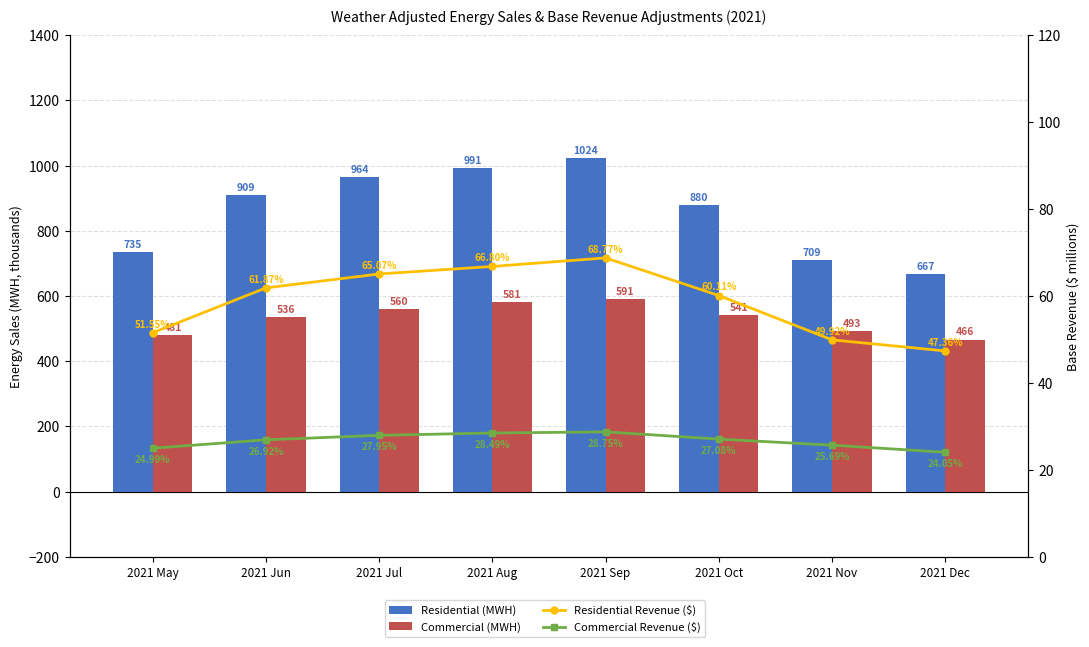

Reading left to right, what are all the values shown in this chart?

Residential (MWH): 735.1	909.0	964.3	991.5	1023.6	879.7	709.1	667.2
Commercial (MWH): 481.3	535.6	560.5	581.2	591.2	540.7	493.2	466.5
Residential Revenue ($): 51.6	61.9	65.1	66.8	68.8	60.1	49.9	47.4
Commercial Revenue ($): 25.0	26.9	28.0	28.5	28.7	27.1	25.7	24.1